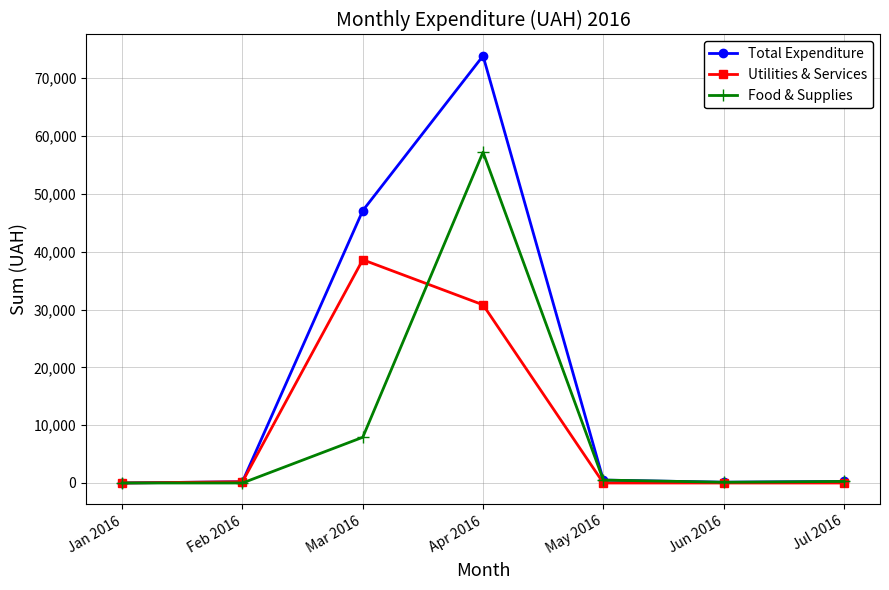

Count the number of data series in this chart.

3